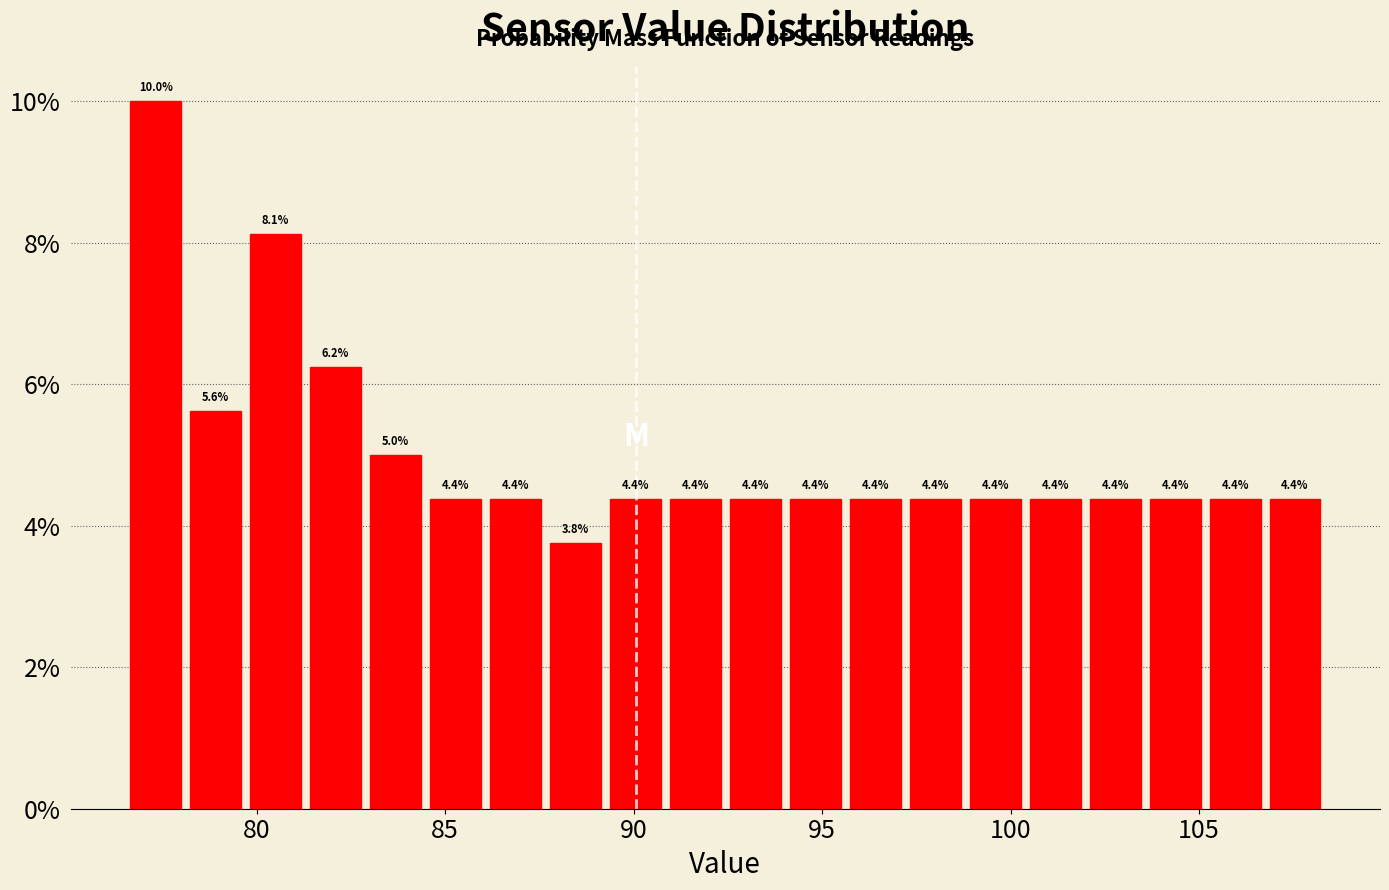

Around what value on the x-axis is the tallest bar? Give the approximate position of its centre, as read against the axis.

77.5